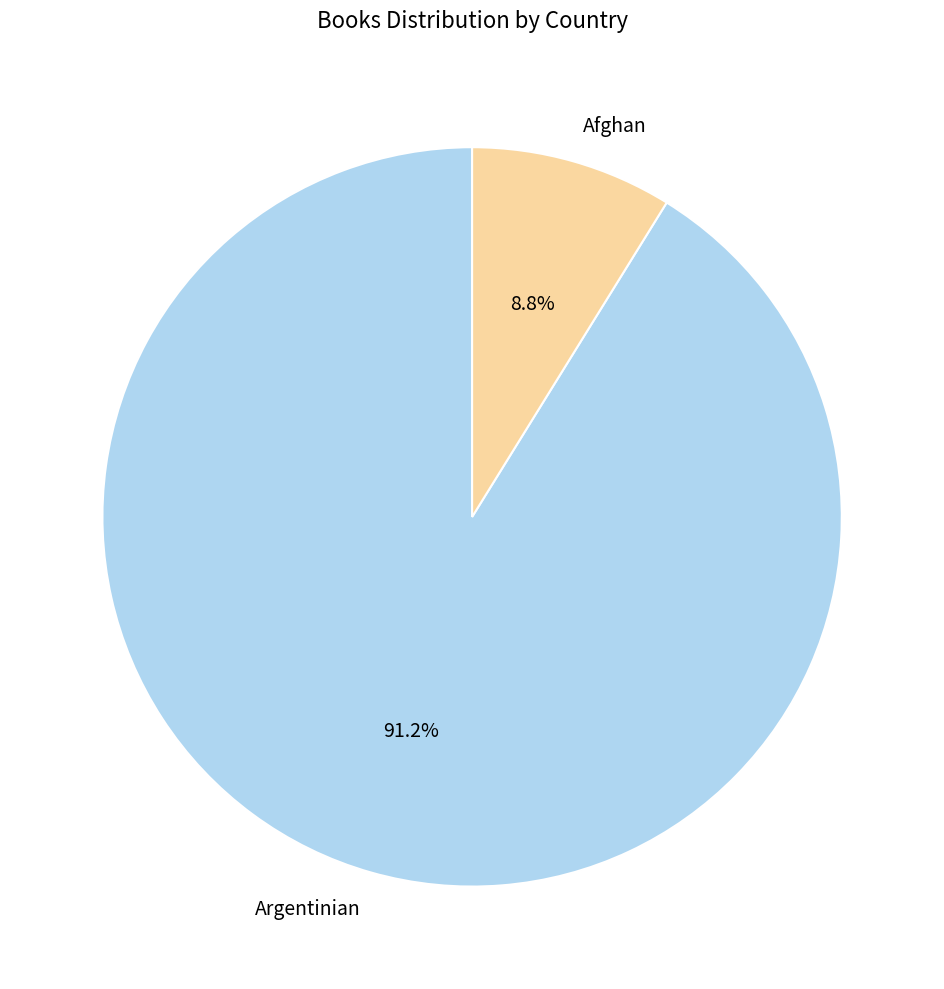

What is the smallest slice in the pie chart?

Afghan